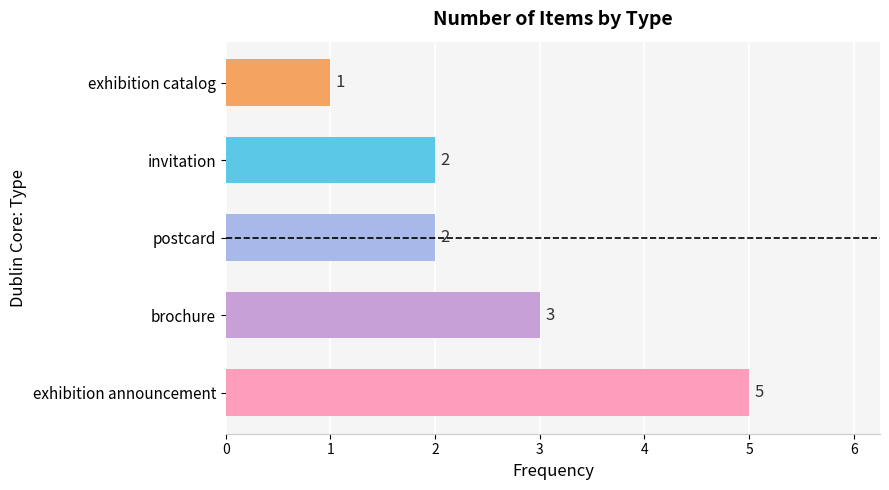

The chart shows a value of 1 at exhibition announcement. True or false?

False